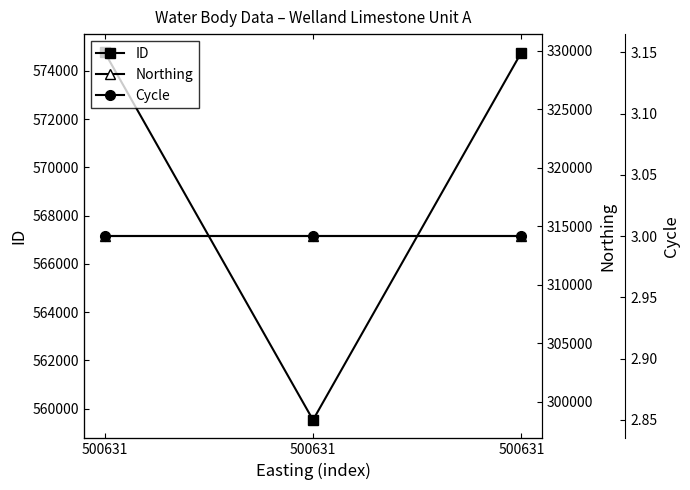

Rank the series at 500631 from lowest to highest value.

Cycle, Northing, ID